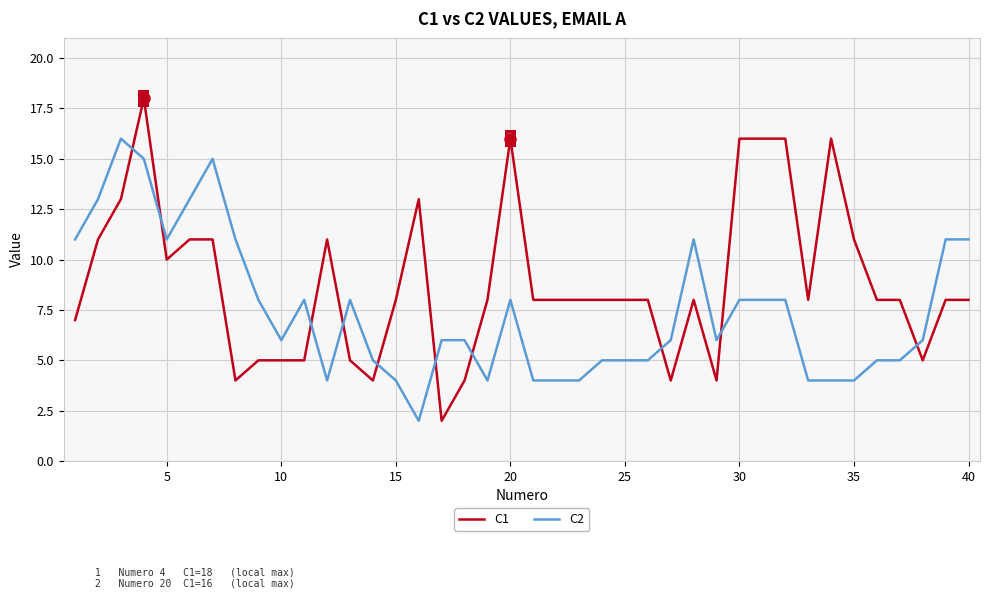

How many lines are shown in the chart?

2